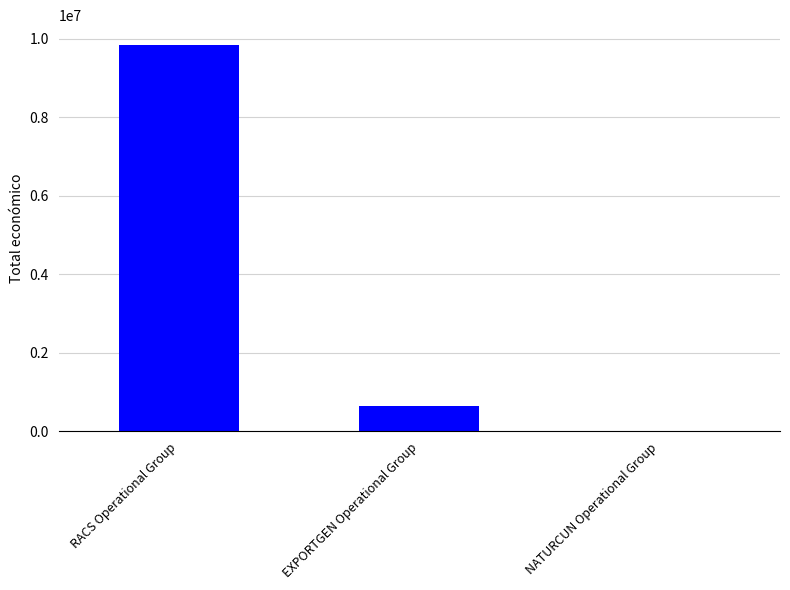

How many distinct data groups are displayed?

1